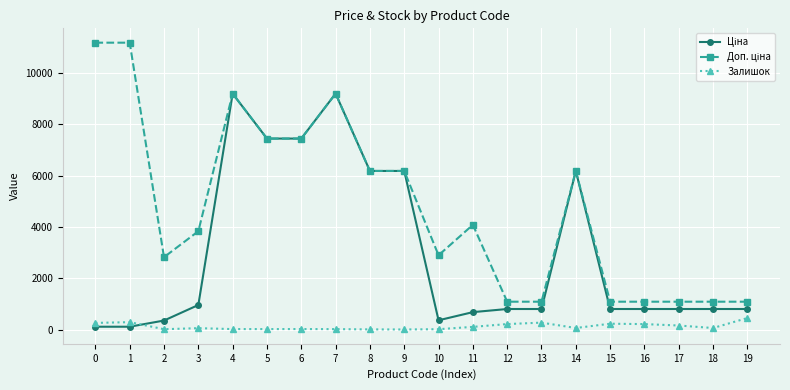

How many series are shown in this chart?

3